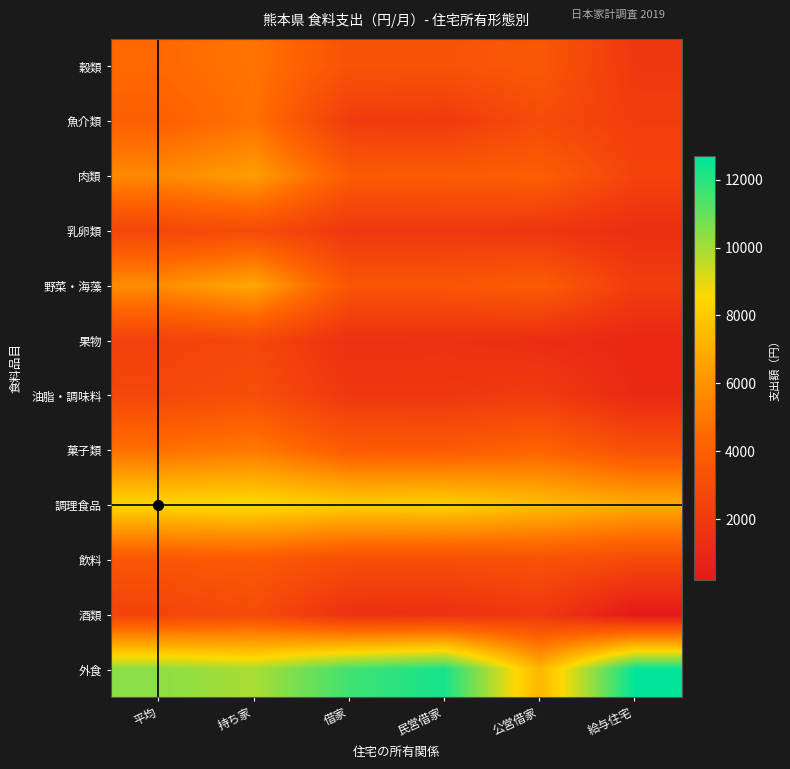

Rank the series by their maximum value, from lowest to highest.

果物, 酒類, 乳卵類, 油脂・調味料, 飲料, 魚介類, 穀類, 菓子類, 肉類, 野菜・海藻, 調理食品, 外食